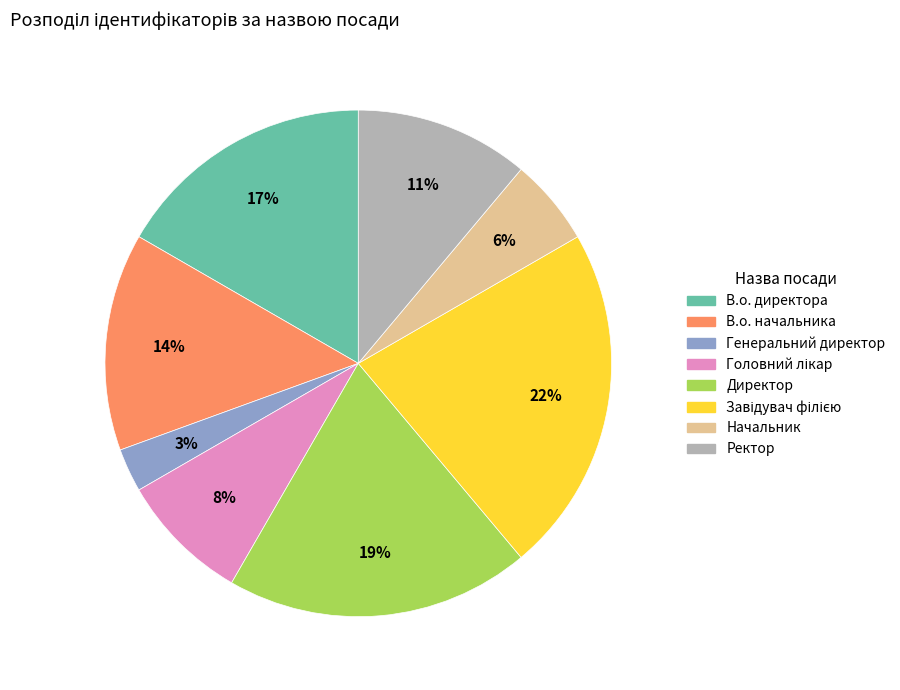

To the nearest percent, what is the average slice percentage?

12%